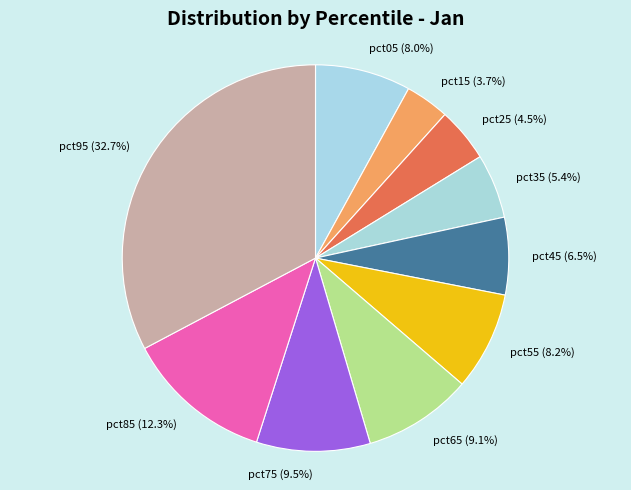

Combined, what portion of the pie is pct45 and pct05?

14.5%